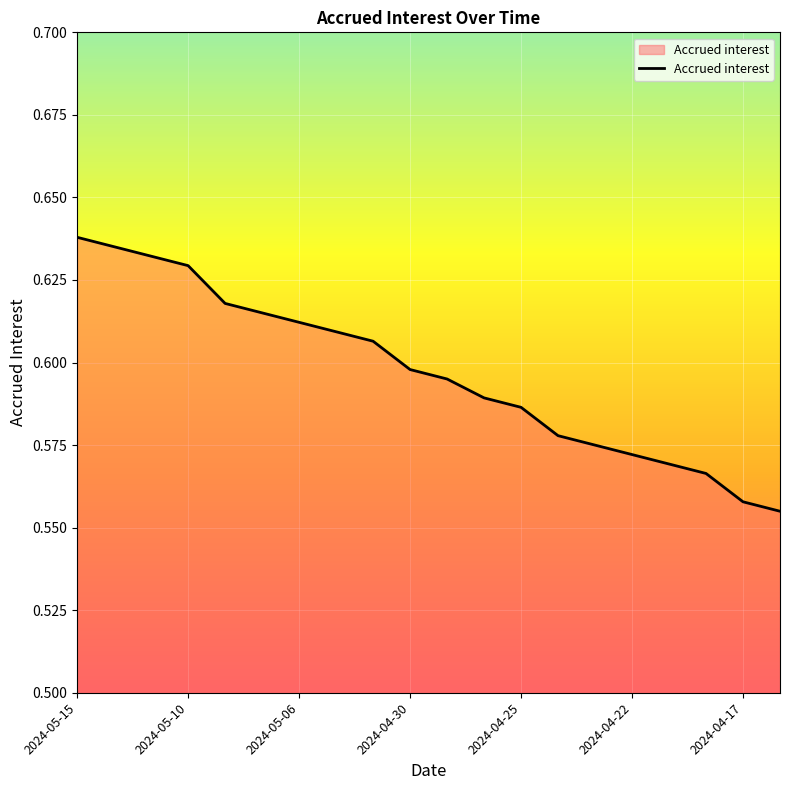

How many lines are shown in the chart?

1